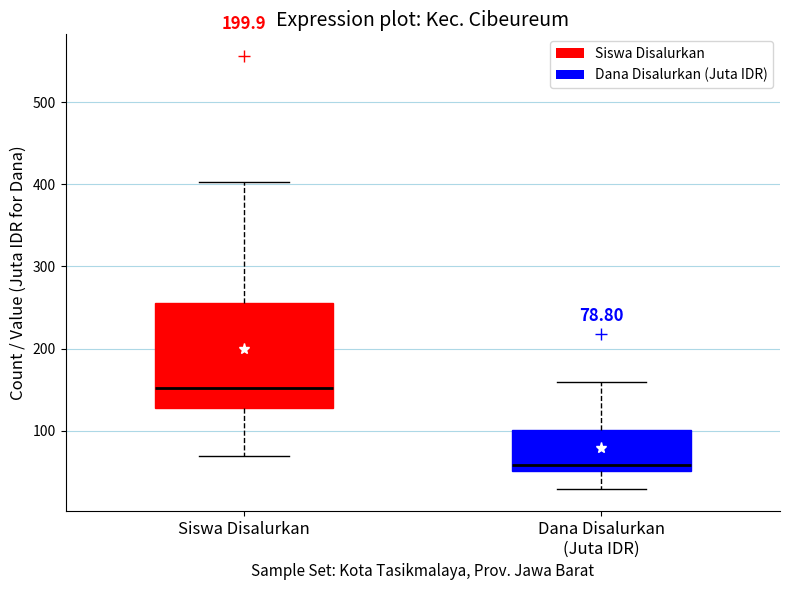

Which box has the lowest median line?

Dana Disalurkan (Juta IDR)